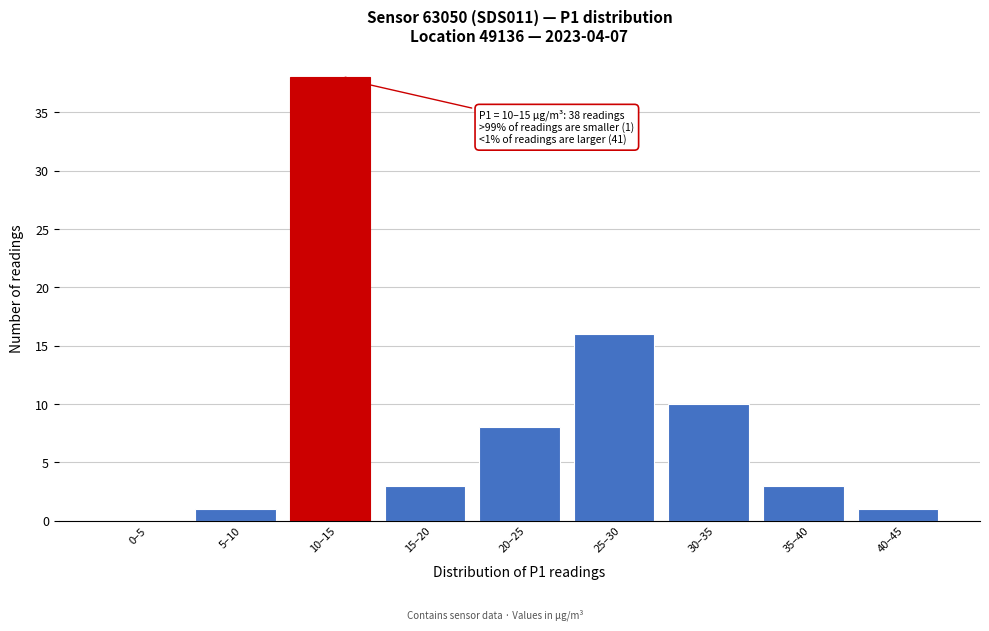

Which label corresponds to the largest value in the chart?

10–15